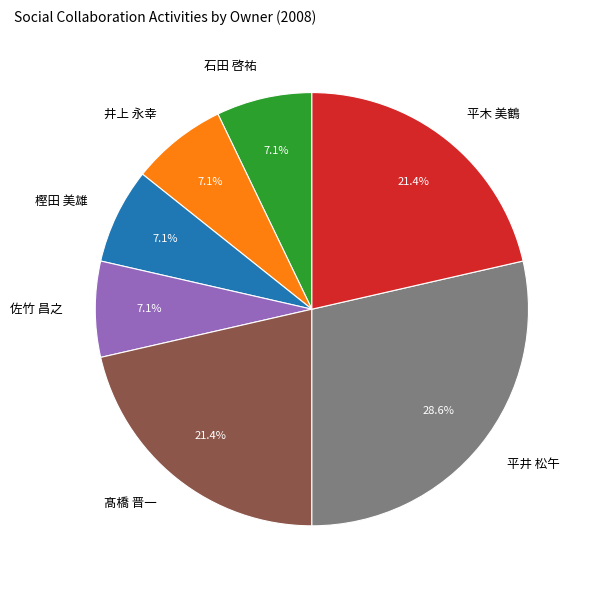

What is the largest slice in the pie chart?

平井 松午